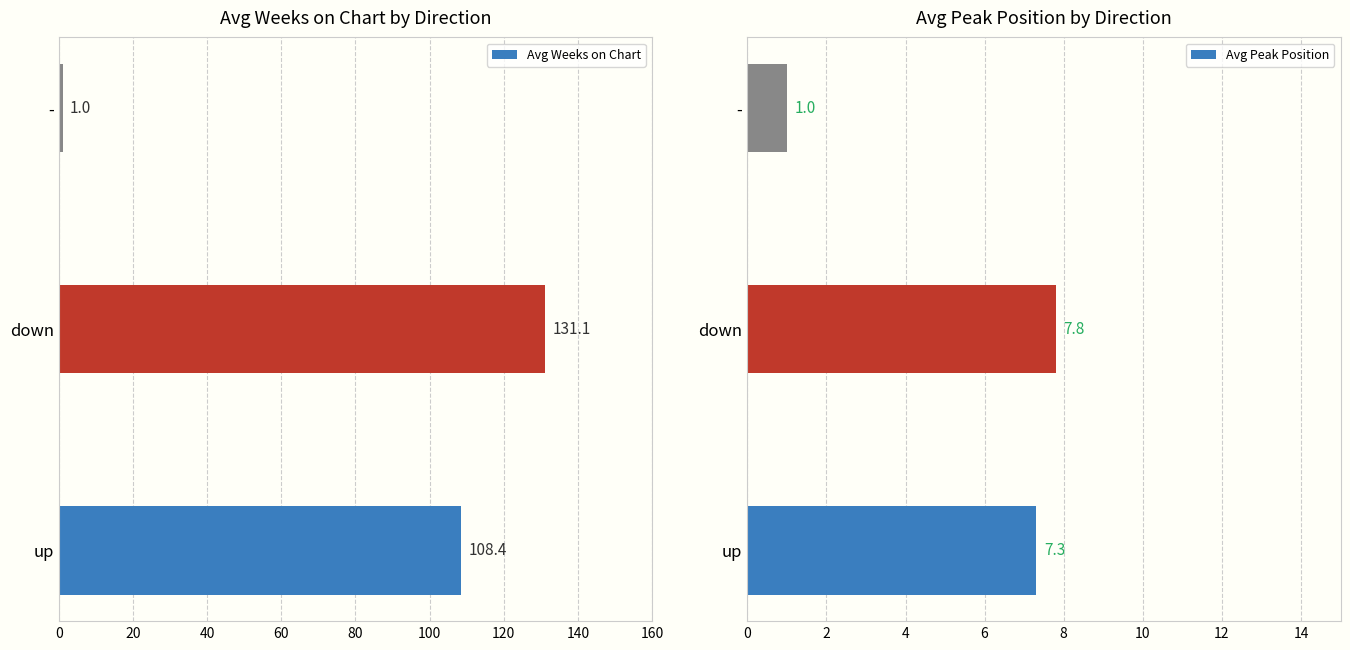

How many data points in Avg Weeks on Chart are above 108?

2